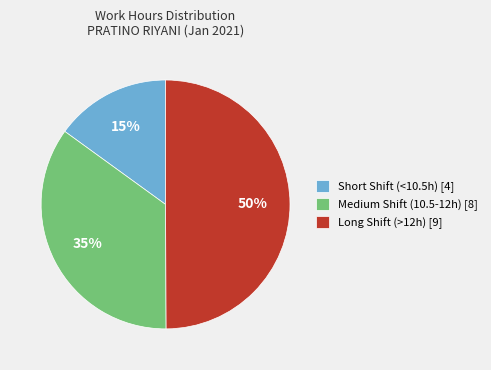

Does Medium Shift (10.5-12h) [8] account for over 50% of the chart?

No